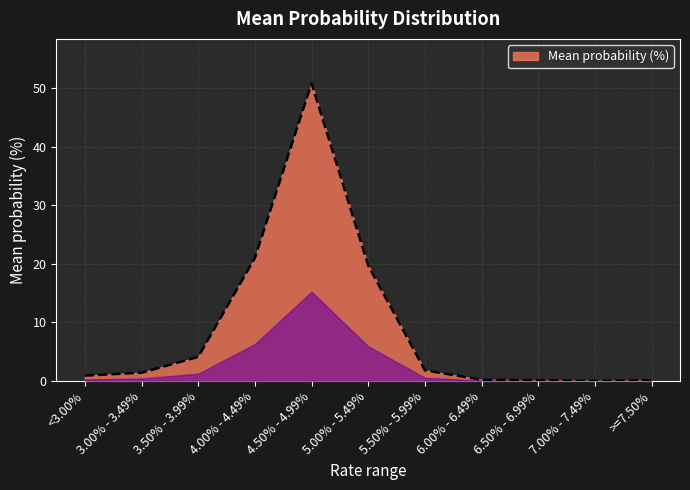

The chart shows a value of 1.4 at 3.00% - 3.49%. True or false?

True